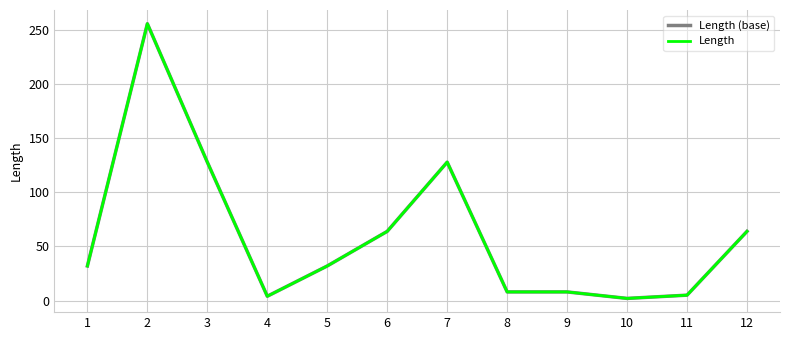

Does the chart display data point markers on the line(s)?

No